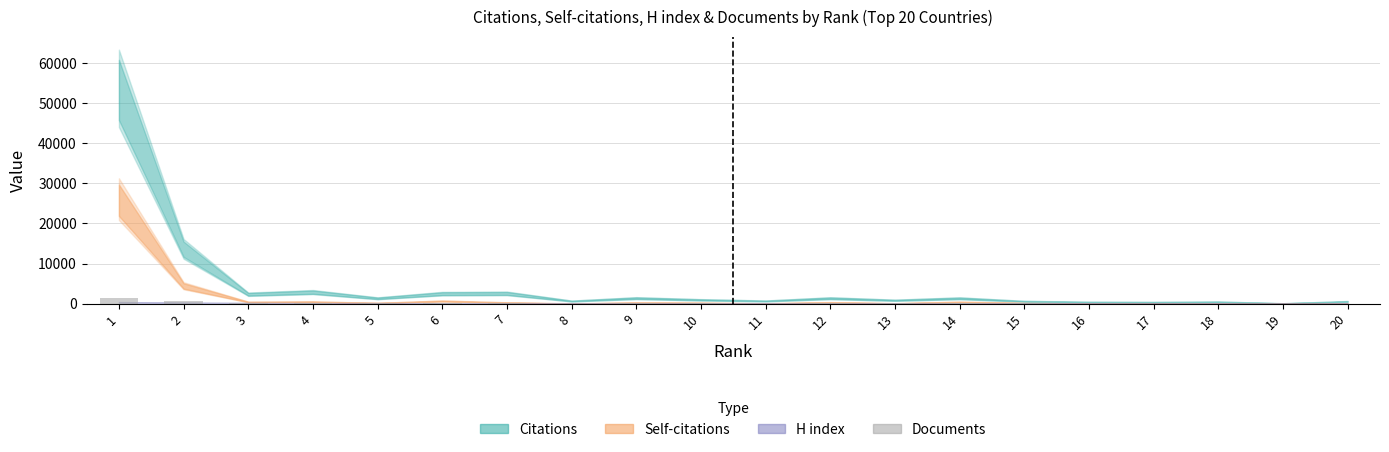

What is the sum of all values?

3650